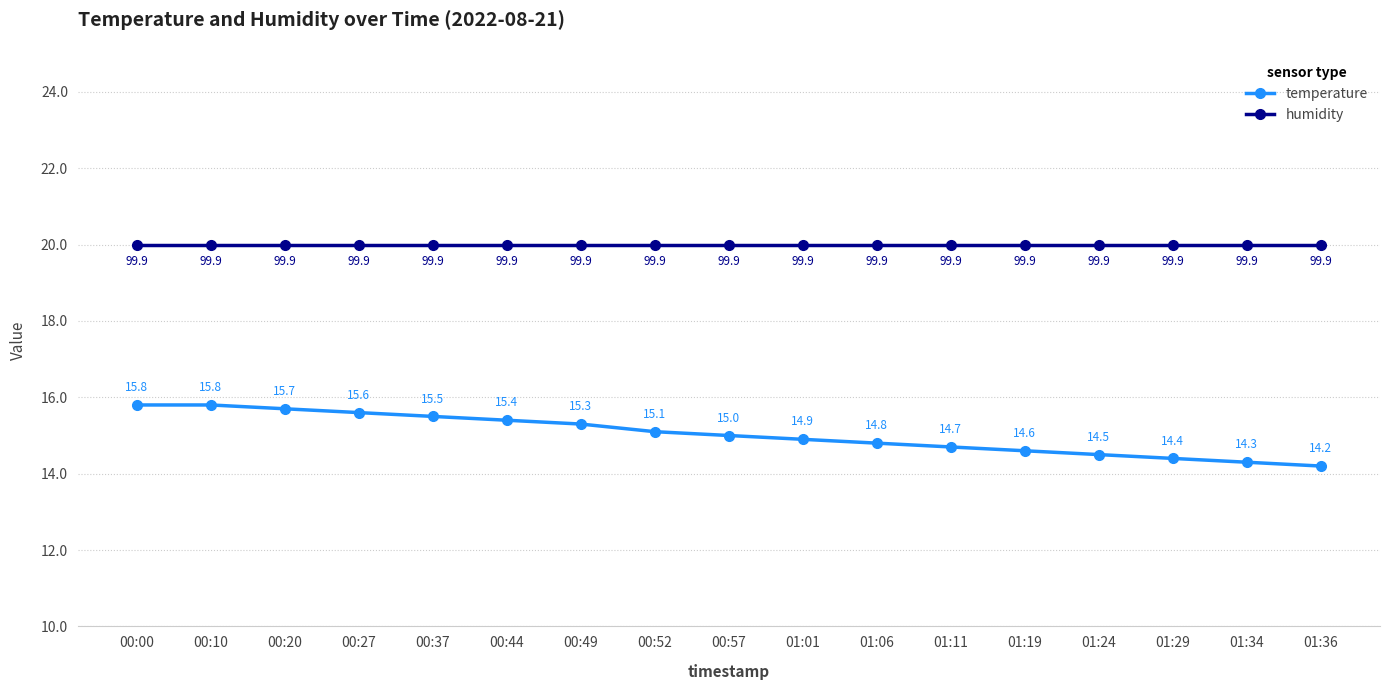

Which series has the largest range (max minus min)?

temperature